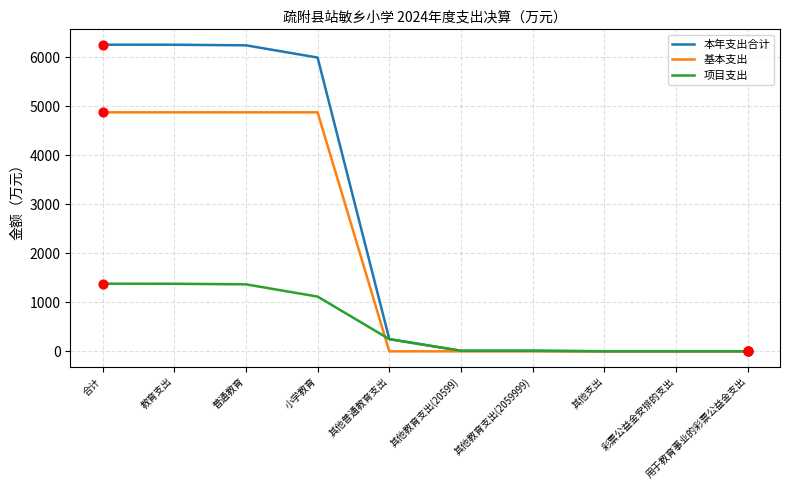

Which series changed the most between 普通教育 and 用于教育事业的彩票公益金支出?

本年支出合计